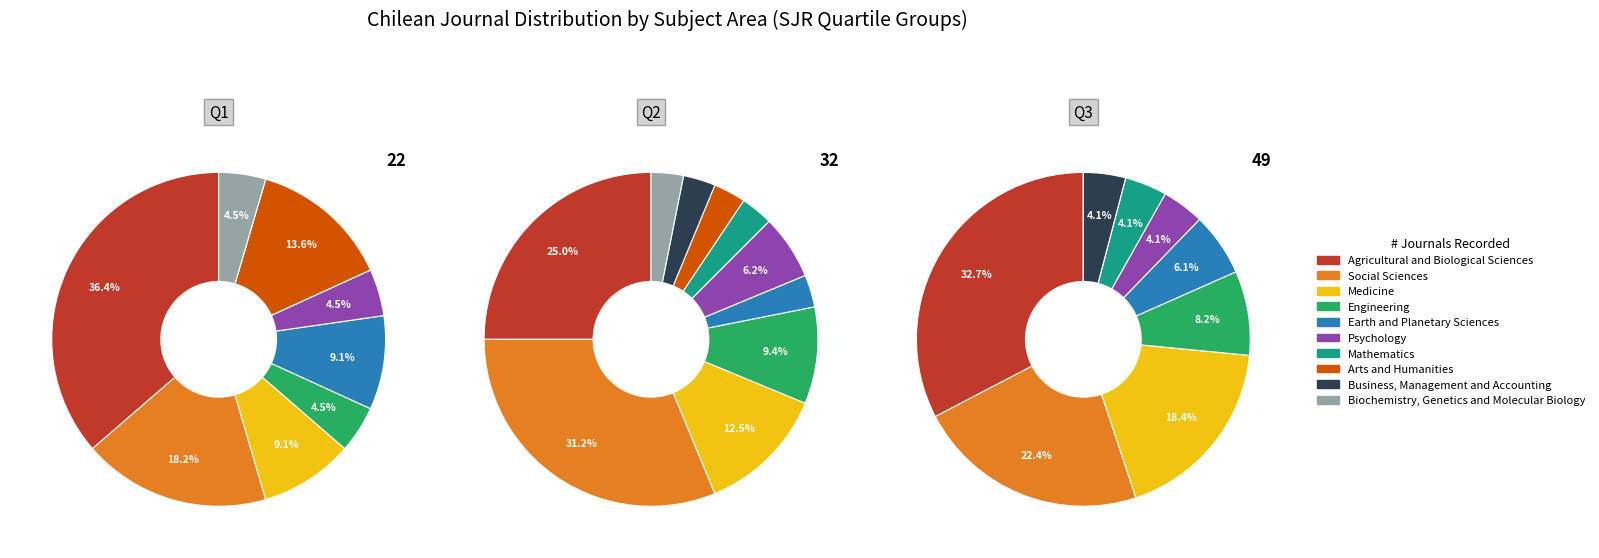

Count the number of slices in the pie.

10